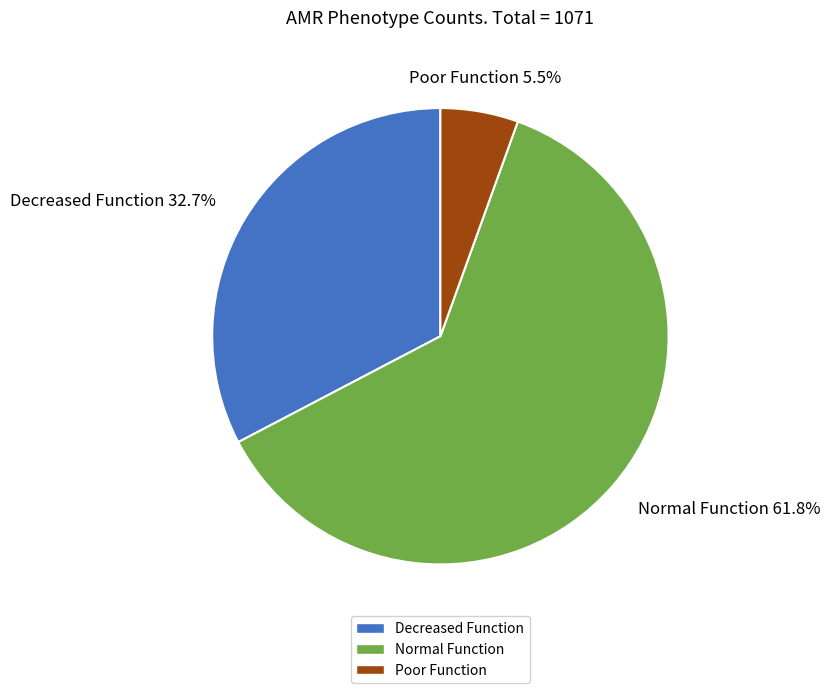

What is the majority slice?

Normal Function